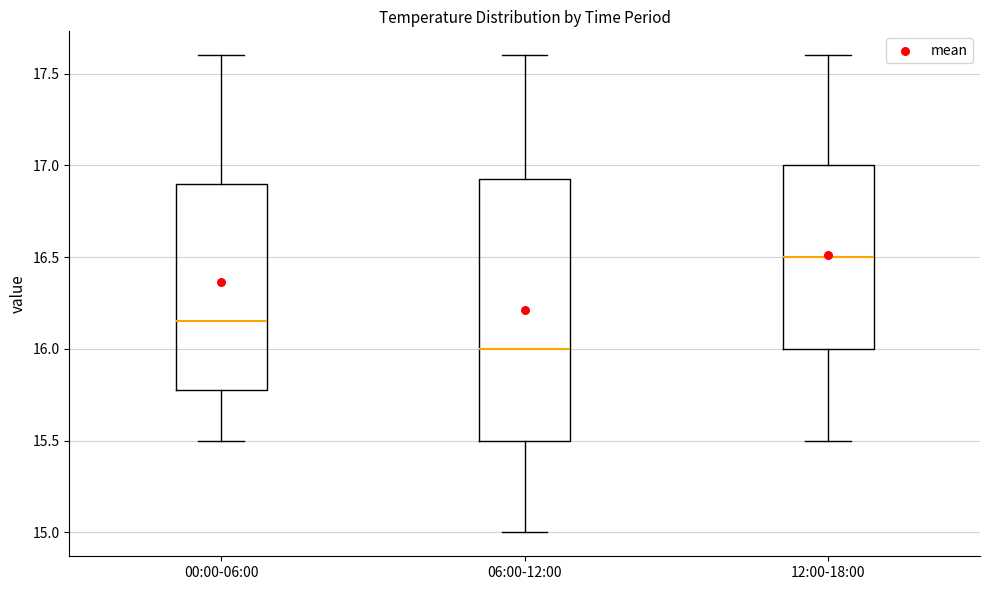

Which box is the tallest, from its lower edge to its upper edge?

06:00-12:00